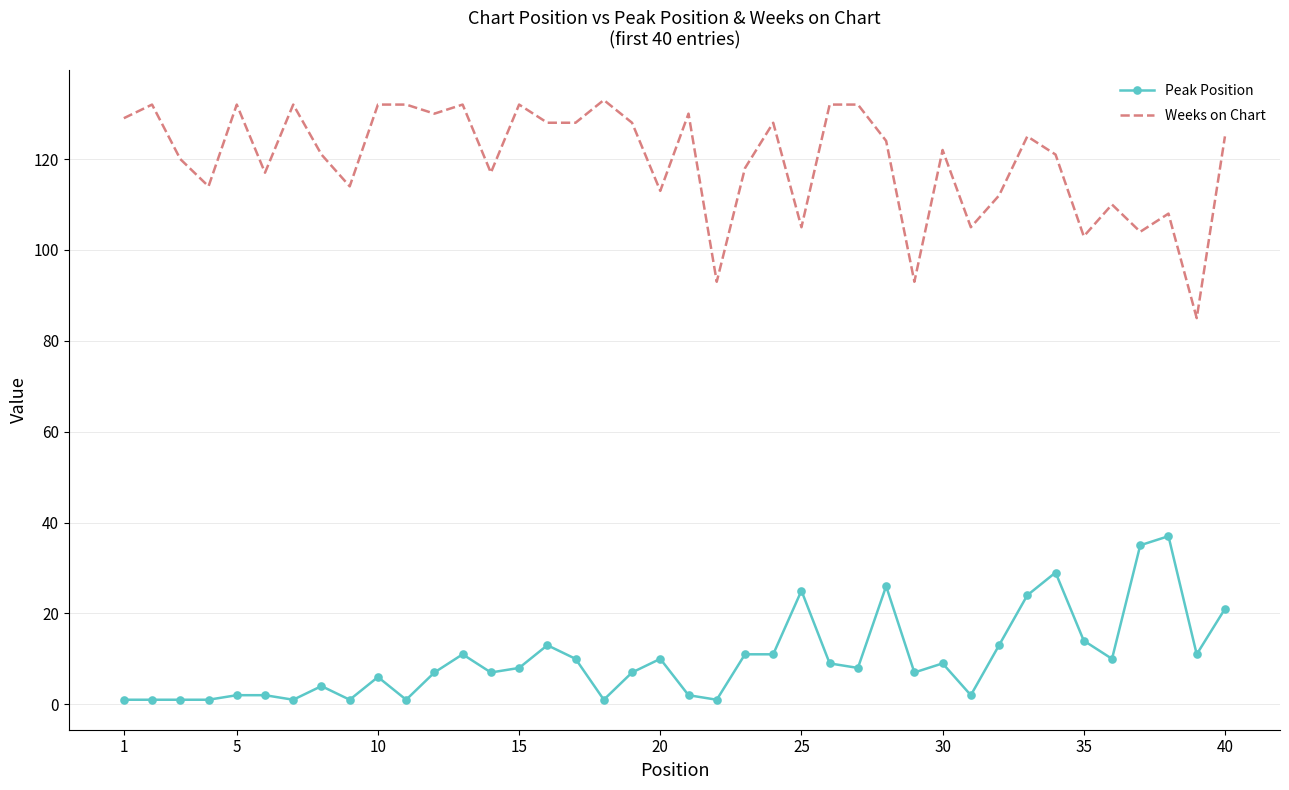

Which series has the widest spread of values?

Weeks on Chart